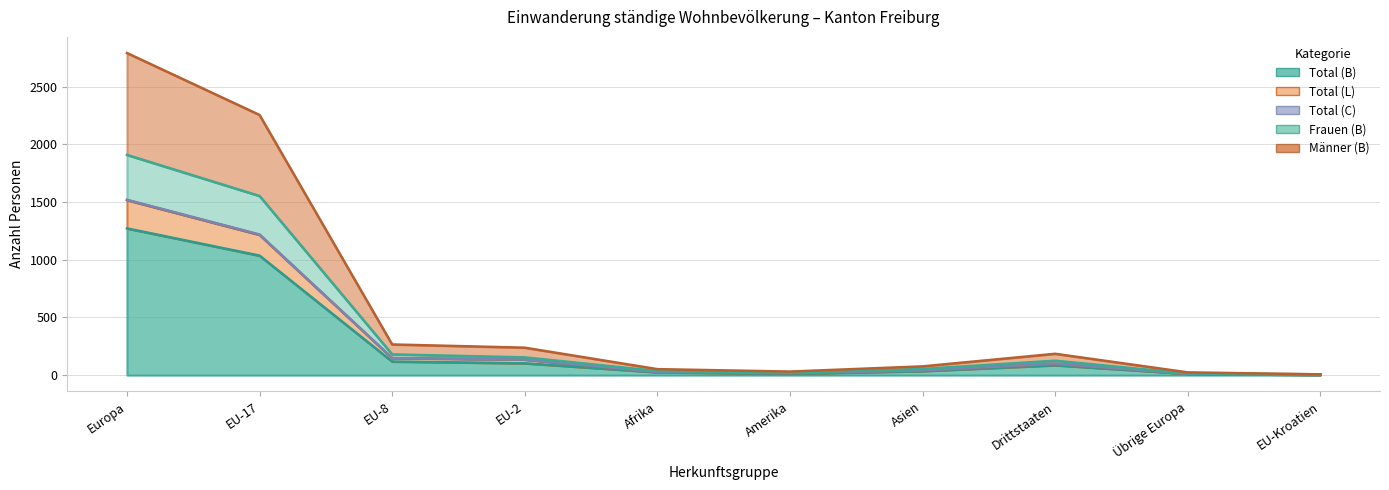

How many interior local valleys does the Männer (B) series have?

1